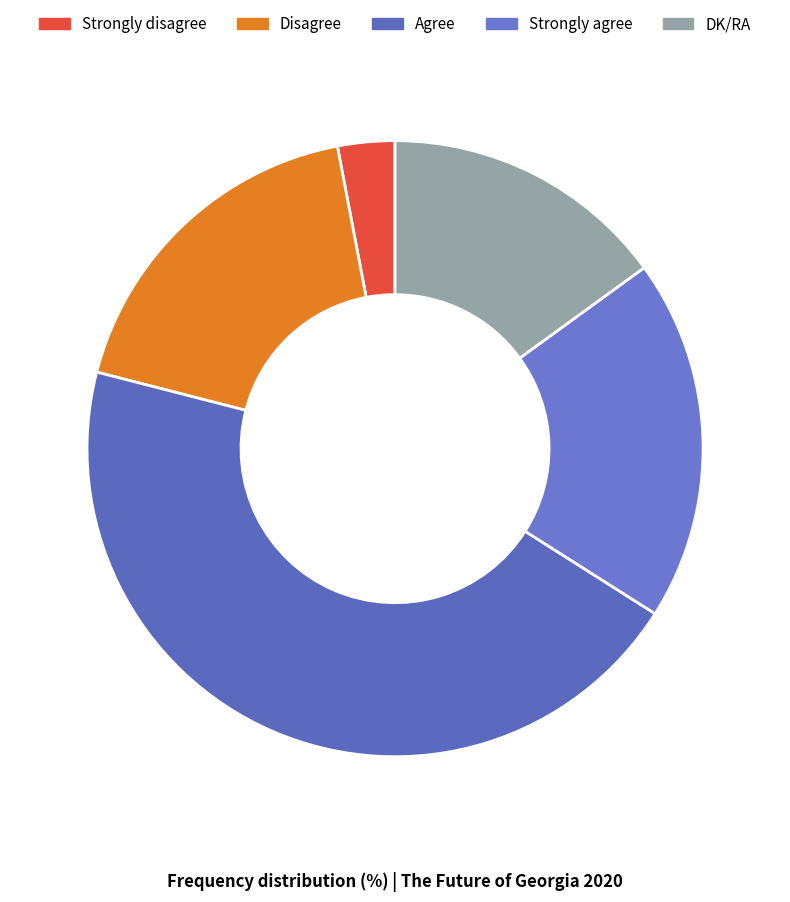

Which slice is the smallest?

Strongly disagree